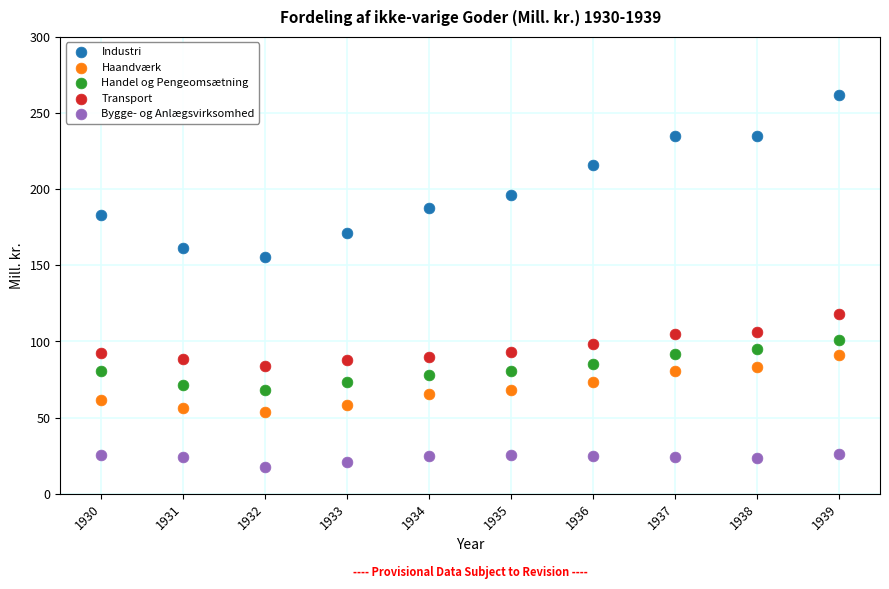

What are all the series names shown in the legend?

Industri, Haandværk, Handel og Pengeomsætning, Transport, Bygge- og Anlægsvirksomhed